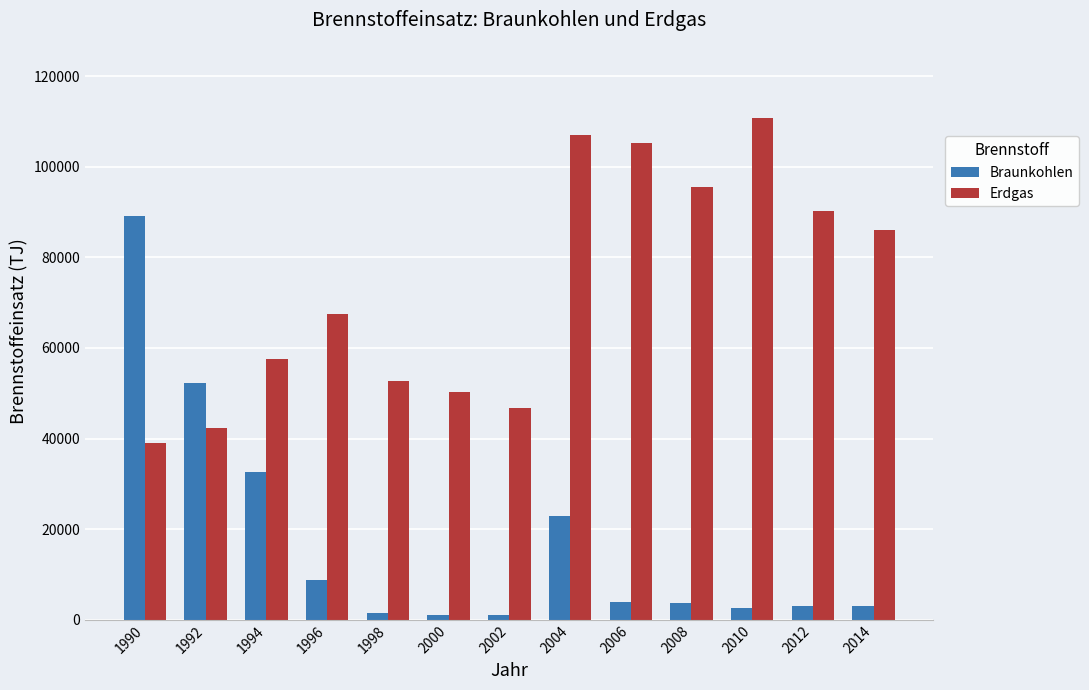

Rank the series at 1994 from highest to lowest value.

Erdgas, Braunkohlen